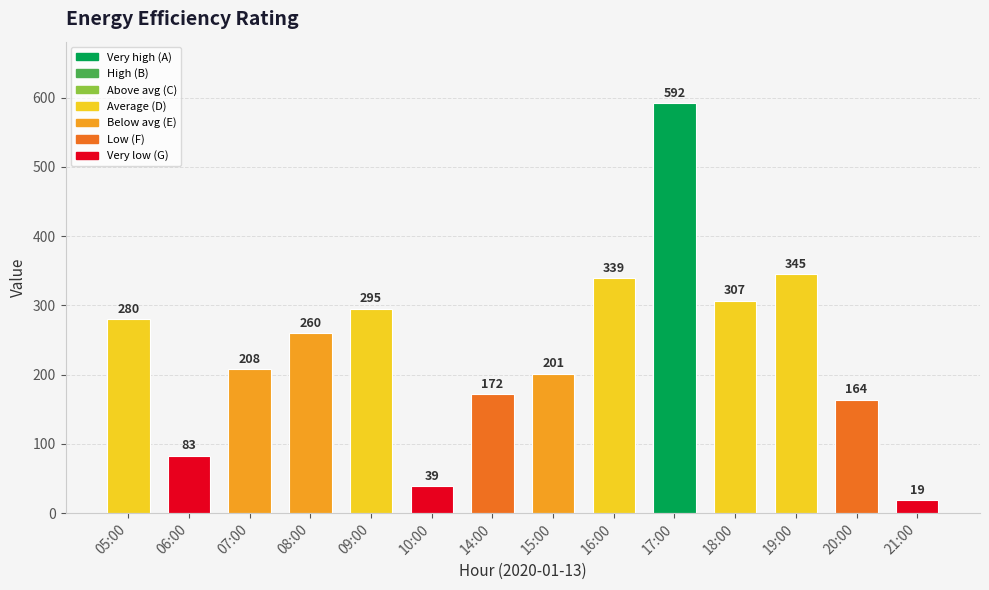

Reading left to right, what are all the values shown in this chart?

05:00=280	06:00=83	07:00=208	08:00=260	09:00=295	10:00=39	14:00=172	15:00=201	16:00=339	17:00=592	18:00=307	19:00=345	20:00=164	21:00=19